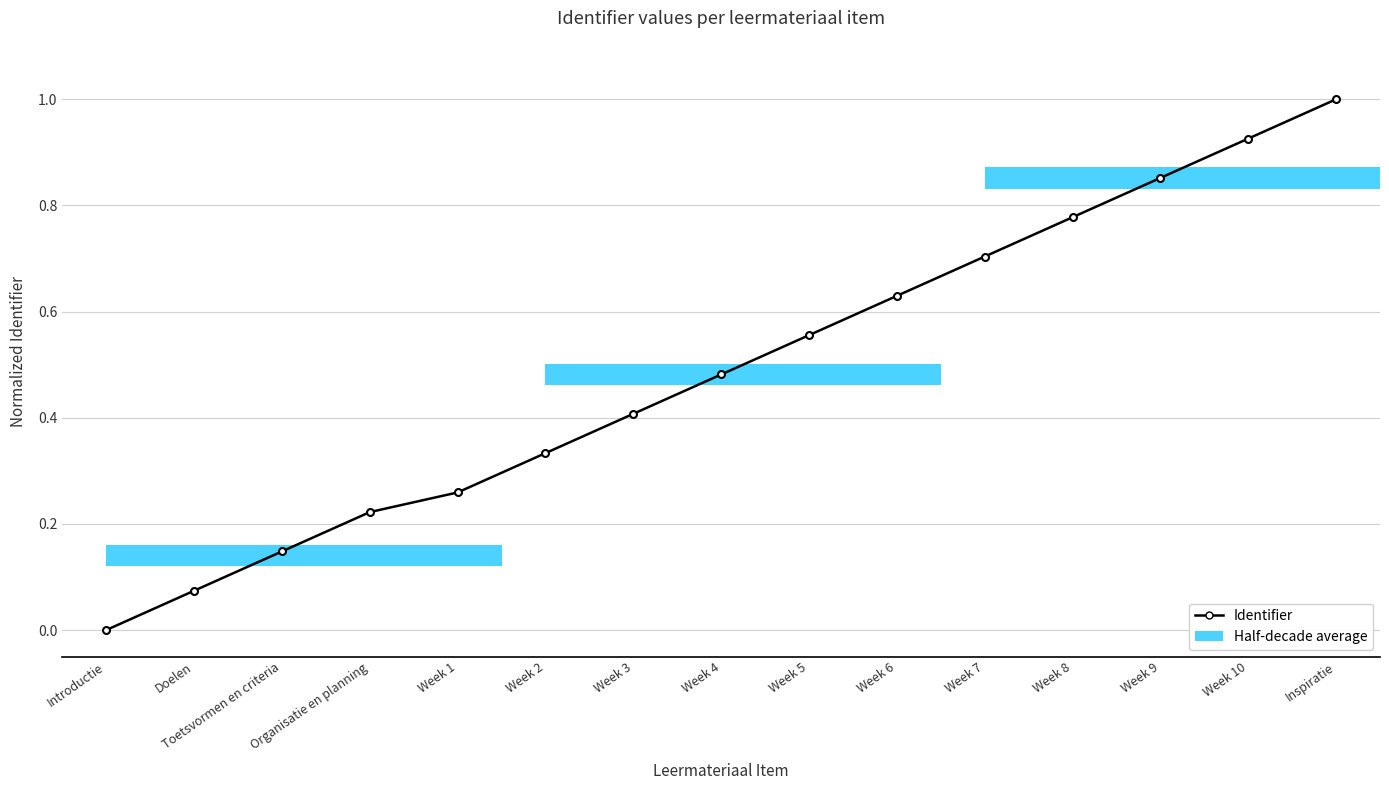

Which category has the lowest value across all series?

Introductie